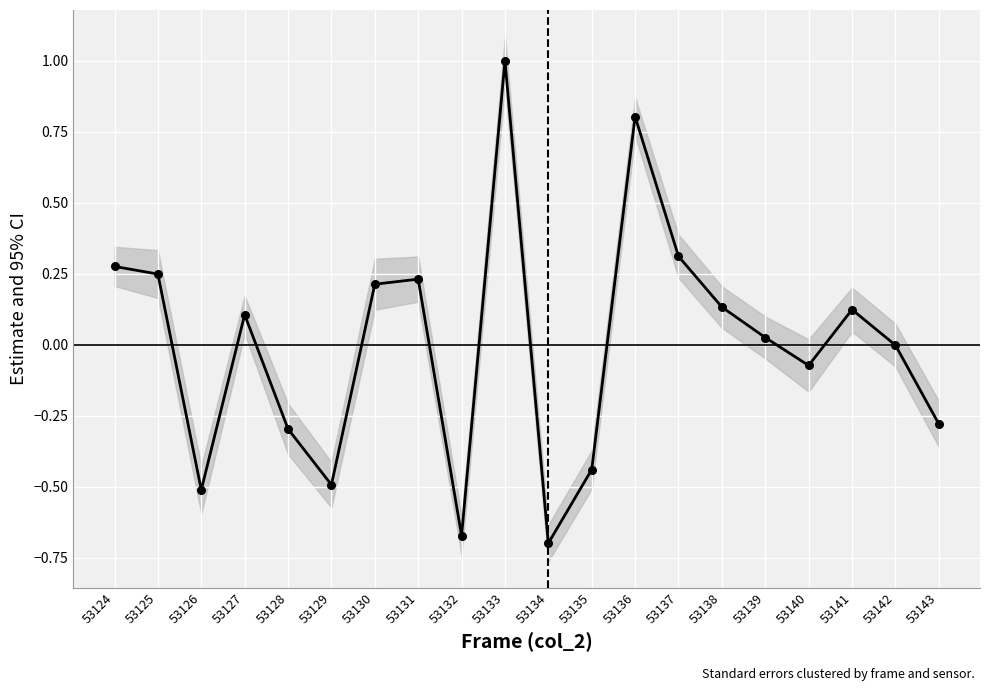

What is the change in value from 53126 to 53140?

+0.4